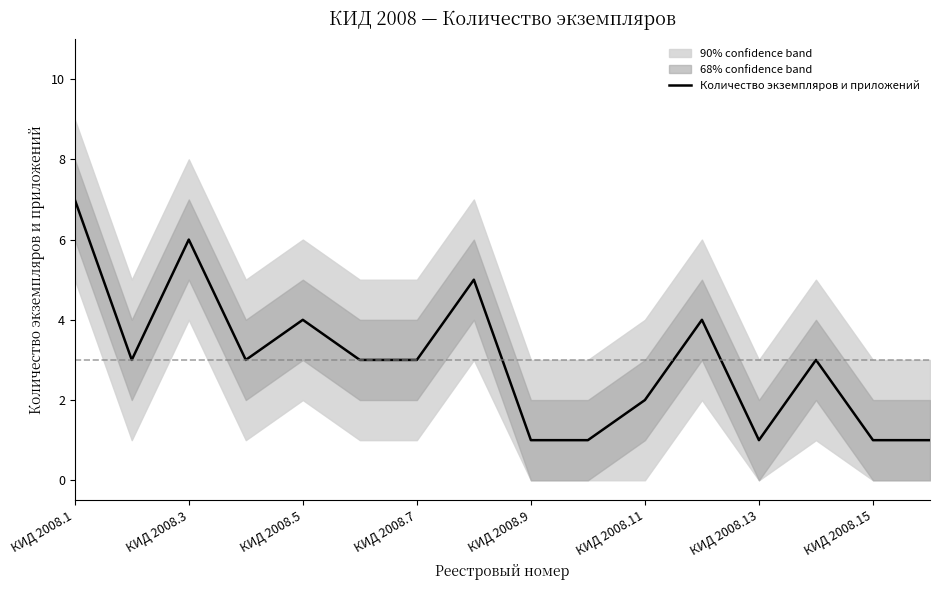

What is the maximum value for Количество экземпляров и приложений?

7